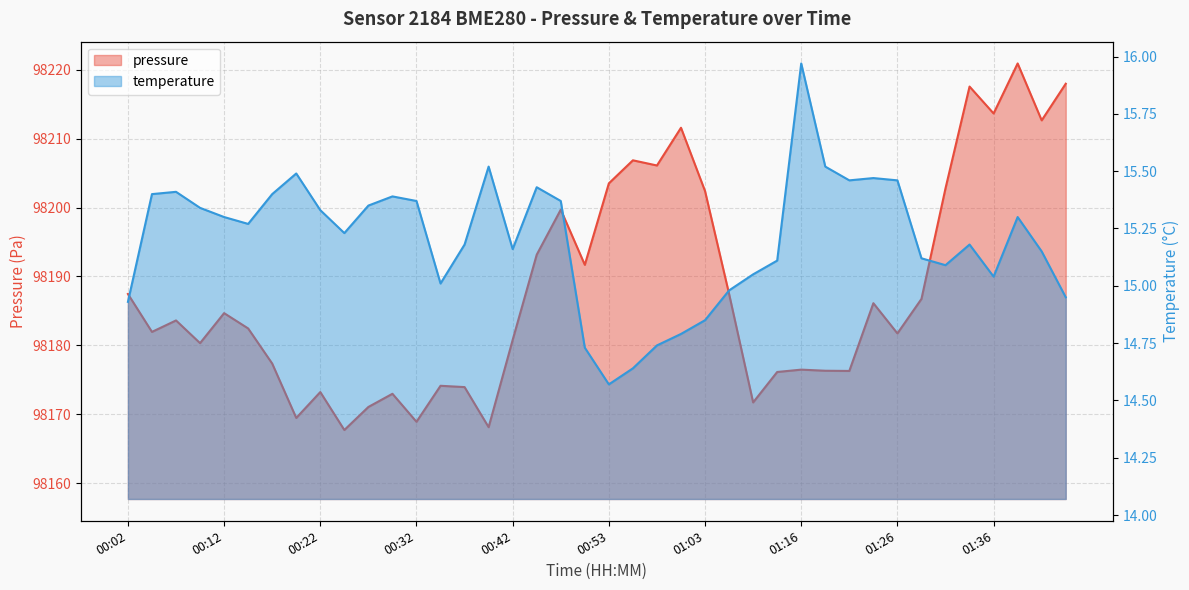

What position from the right is 01:08?

14